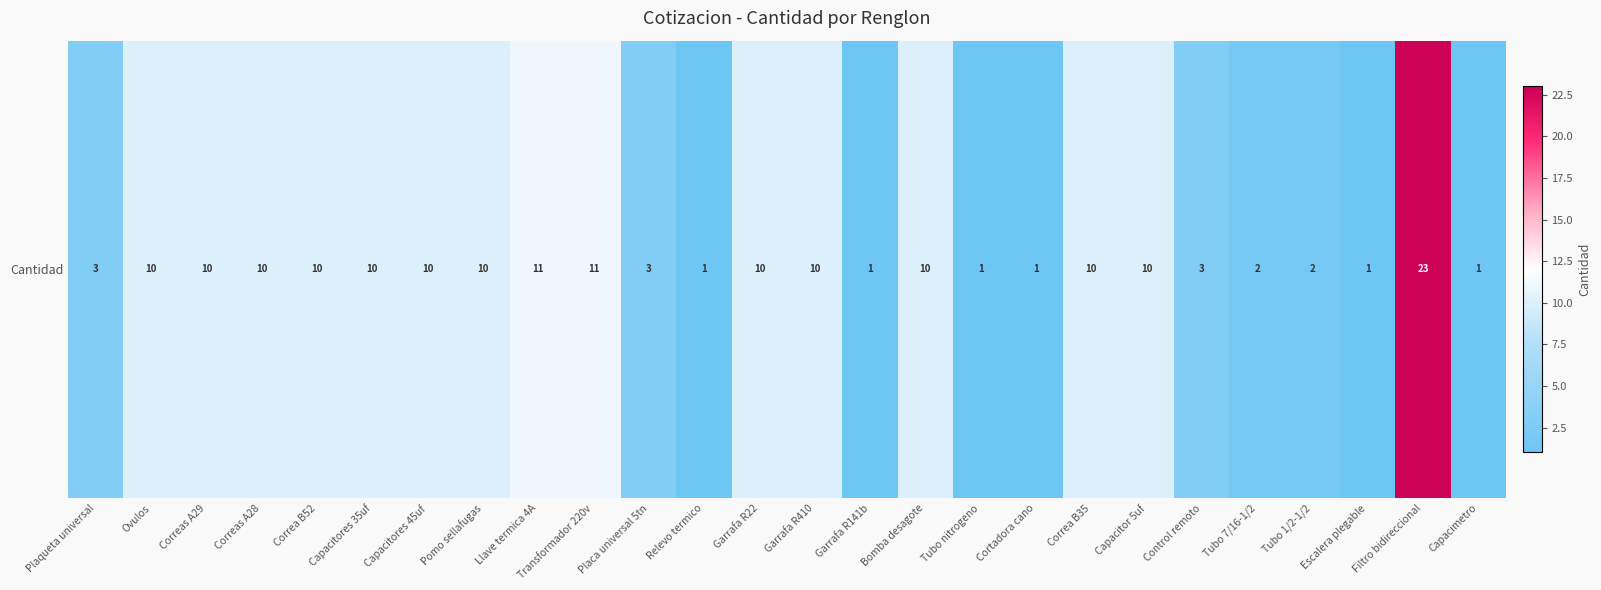

Reading left to right, list all the values displayed in this chart.

Plaqueta universal=3	Ovulos=10	Correas A29=10	Correas A28=10	Correa B52=10	Capacitores 35uf=10	Capacitores 45uf=10	Pomo sellafugas=10	Llave termica 4A=11	Transformador 220v=11	Placa universal 5tn=3	Relevo termico=1	Garrafa R22=10	Garrafa R410=10	Garrafa R141b=1	Bomba desagote=10	Tubo nitrogeno=1	Cortadora cano=1	Correa B35=10	Capacitor 5uf=10	Control remoto=3	Tubo 7/16-1/2=2	Tubo 1/2-1/2=2	Escalera plegable=1	Filtro bidireccional=23	Capacimetro=1